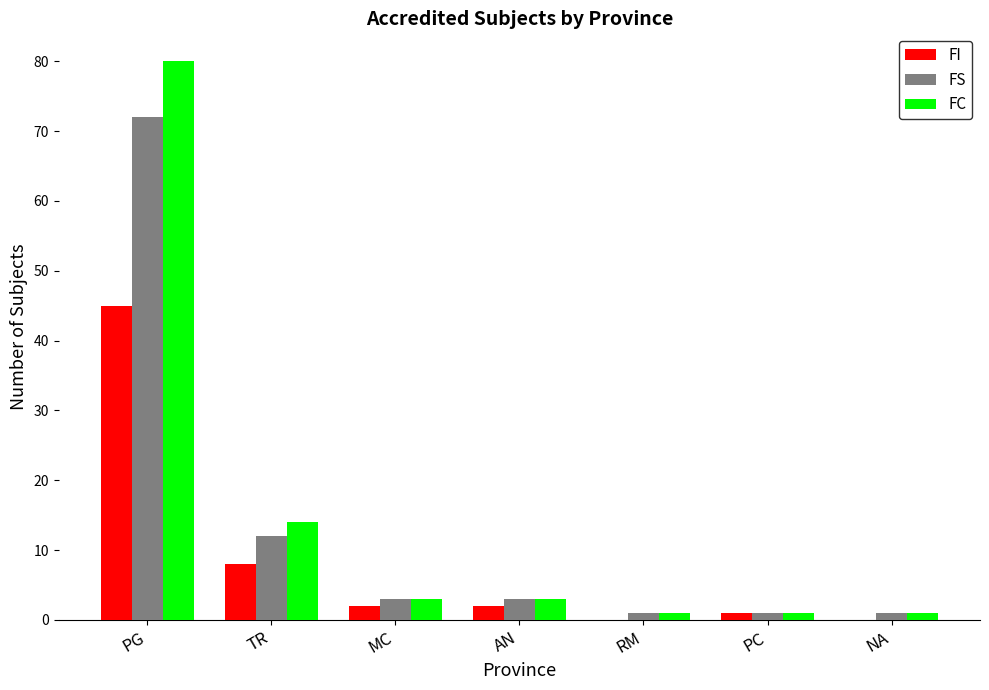

What are all the series names shown in the legend?

FI, FS, FC